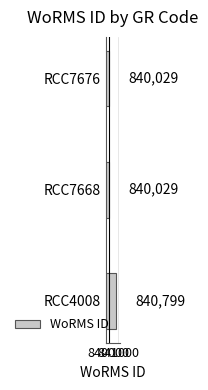

Approximately how many times larger is the value at RCC7668 compared to RCC7676?

1.0